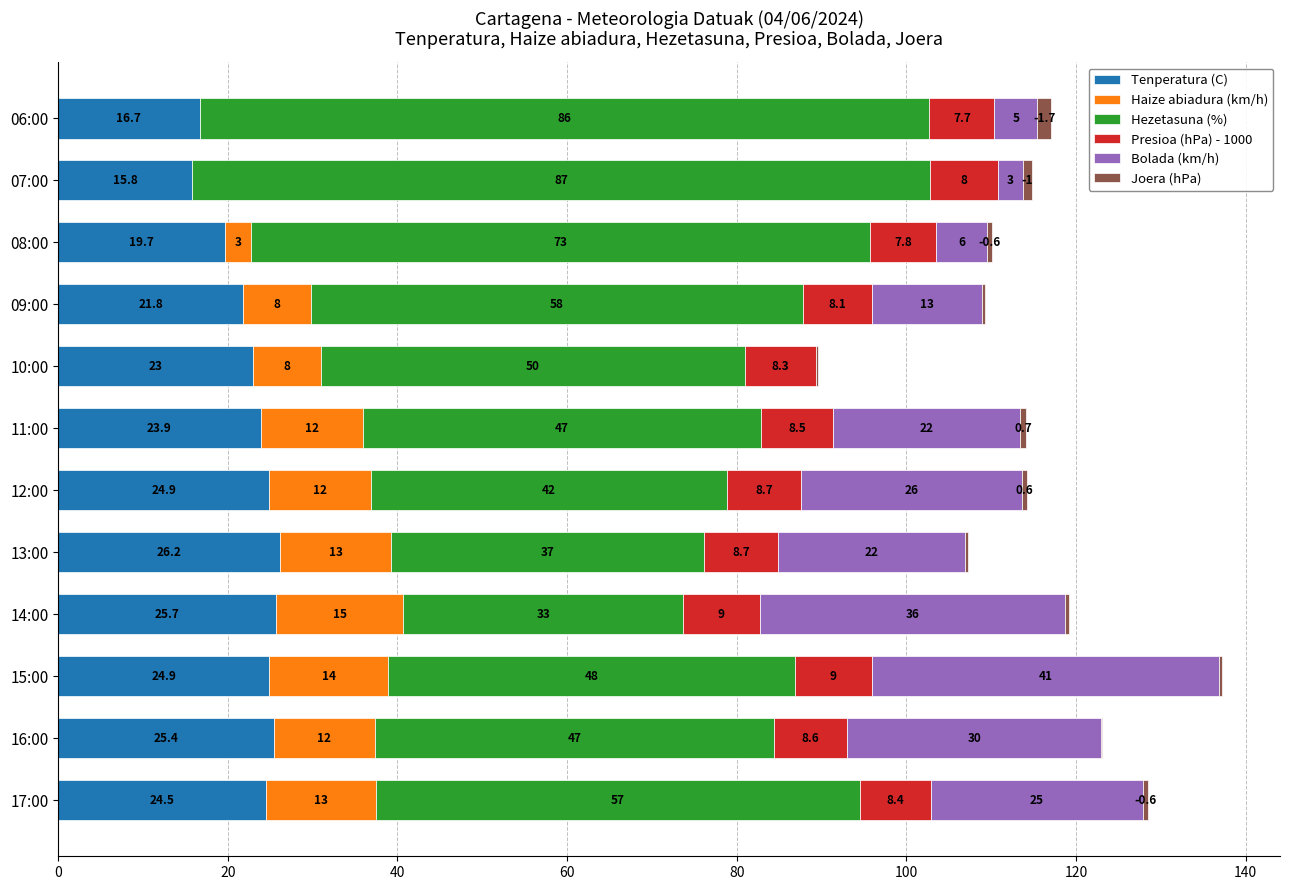

Count the number of data series in this chart.

6